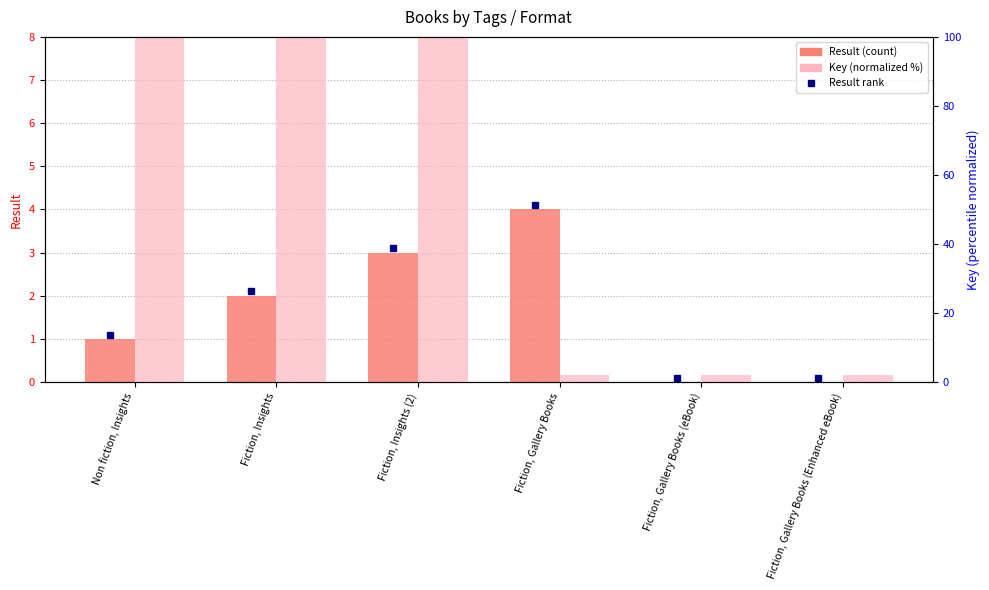

Is the value of Key (normalized %) at Fiction, Gallery Books greater than the value of Result at Fiction, Insights (2)?

No